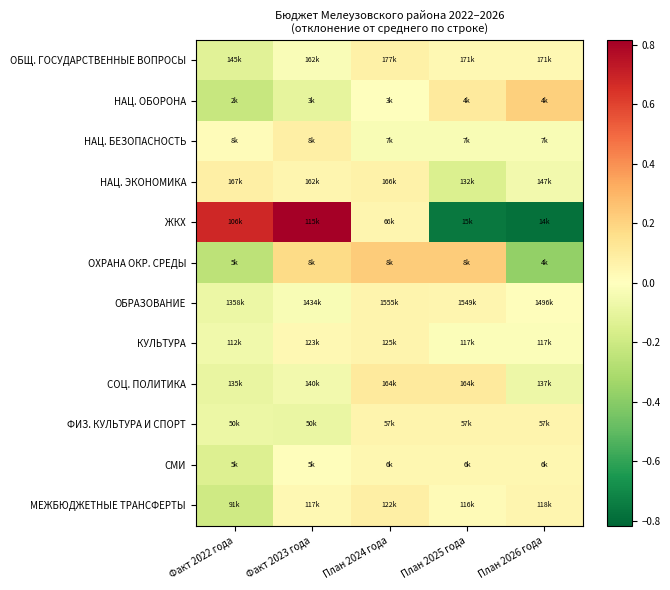

At План 2025 года, list the series in order from largest to smallest.

ОХРАНА ОКР. СРЕДЫ, НАЦ. ОБОРОНА, СОЦ. ПОЛИТИКА, ФИЗ. КУЛЬТУРА И СПОРТ, ОБРАЗОВАНИЕ, СМИ, ОБЩ. ГОСУДАРСТВЕННЫЕ ВОПРОСЫ, МЕЖБЮДЖЕТНЫЕ ТРАНСФЕРТЫ, КУЛЬТУРА, НАЦ. БЕЗОПАСНОСТЬ, НАЦ. ЭКОНОМИКА, ЖКХ